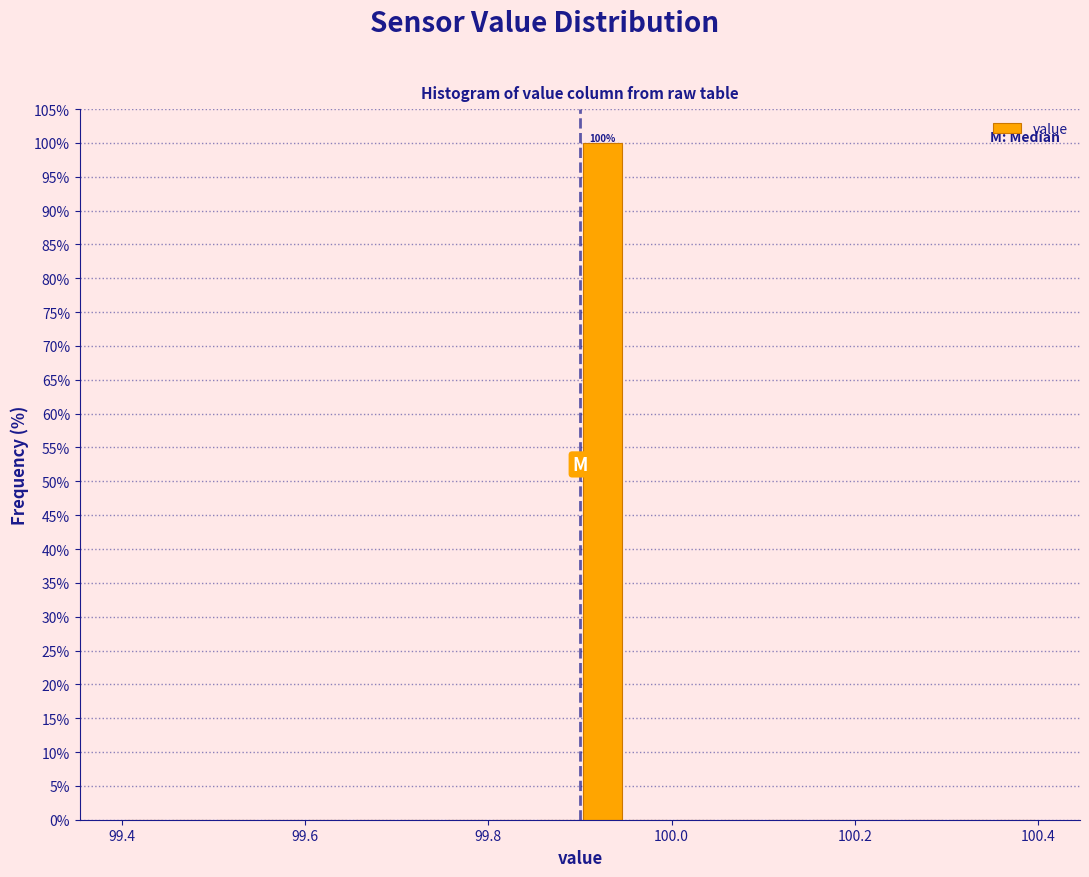

Around what value on the x-axis is the tallest bar? Give the approximate position of its centre, as read against the axis.

99.92